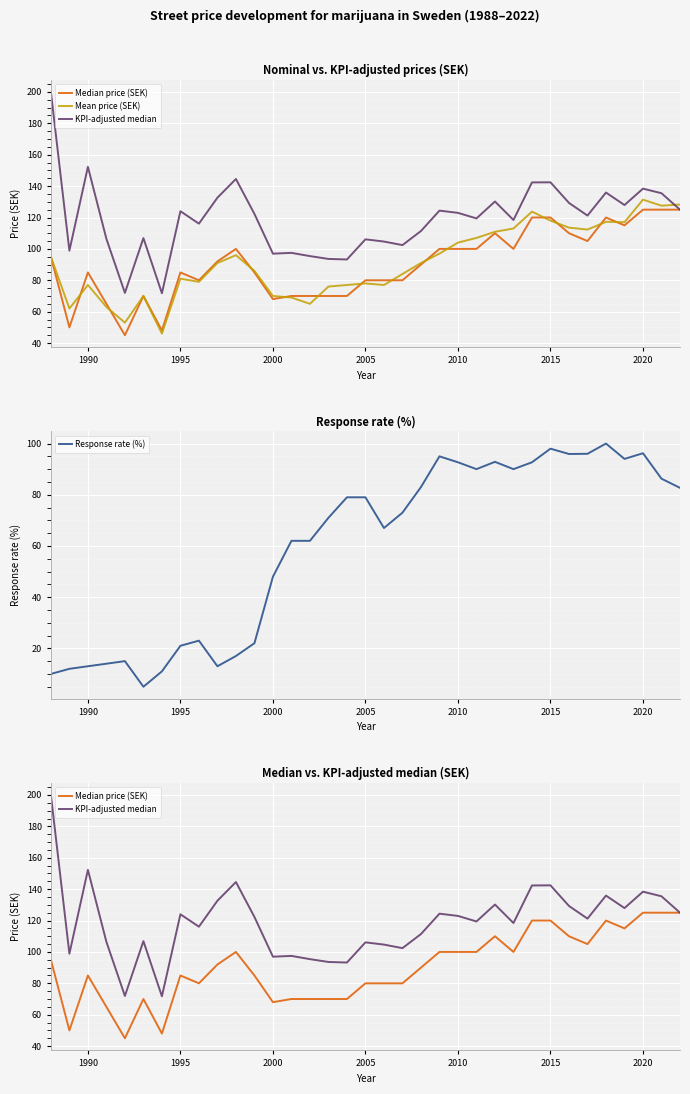

How many data points in Response rate (%) are above 73?

17